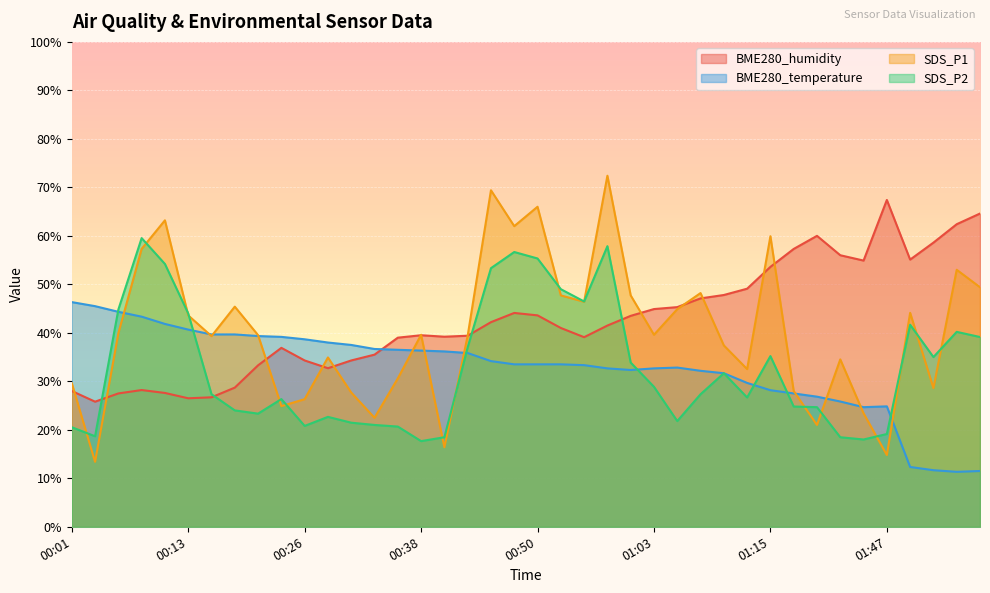

Between 00:08 and 01:15, which series saw the biggest shift?

BME280_humidity